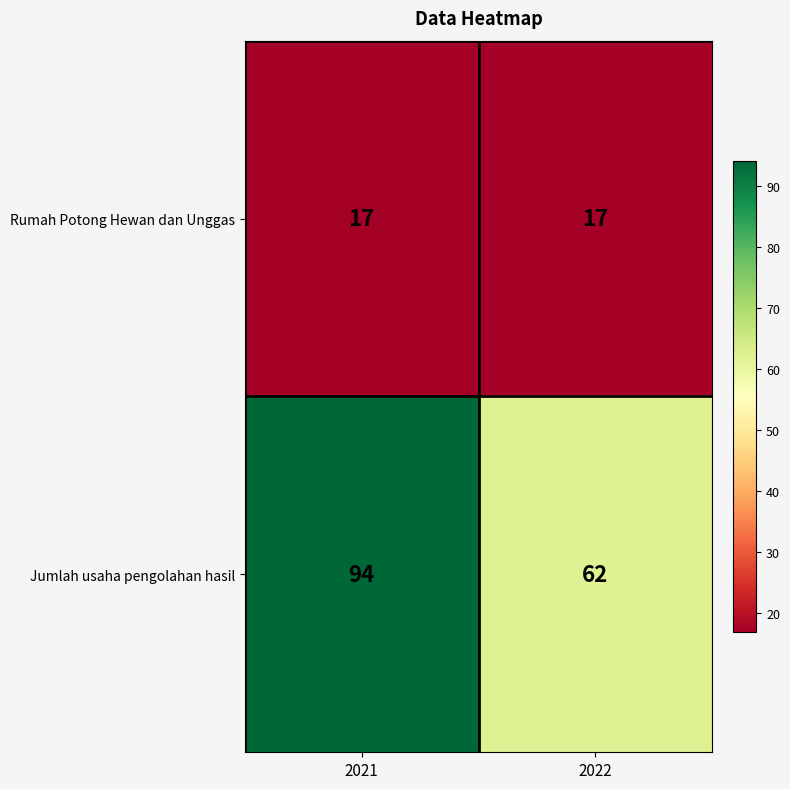

Which series changed the most between 2021 and 2022?

Jumlah usaha pengolahan hasil